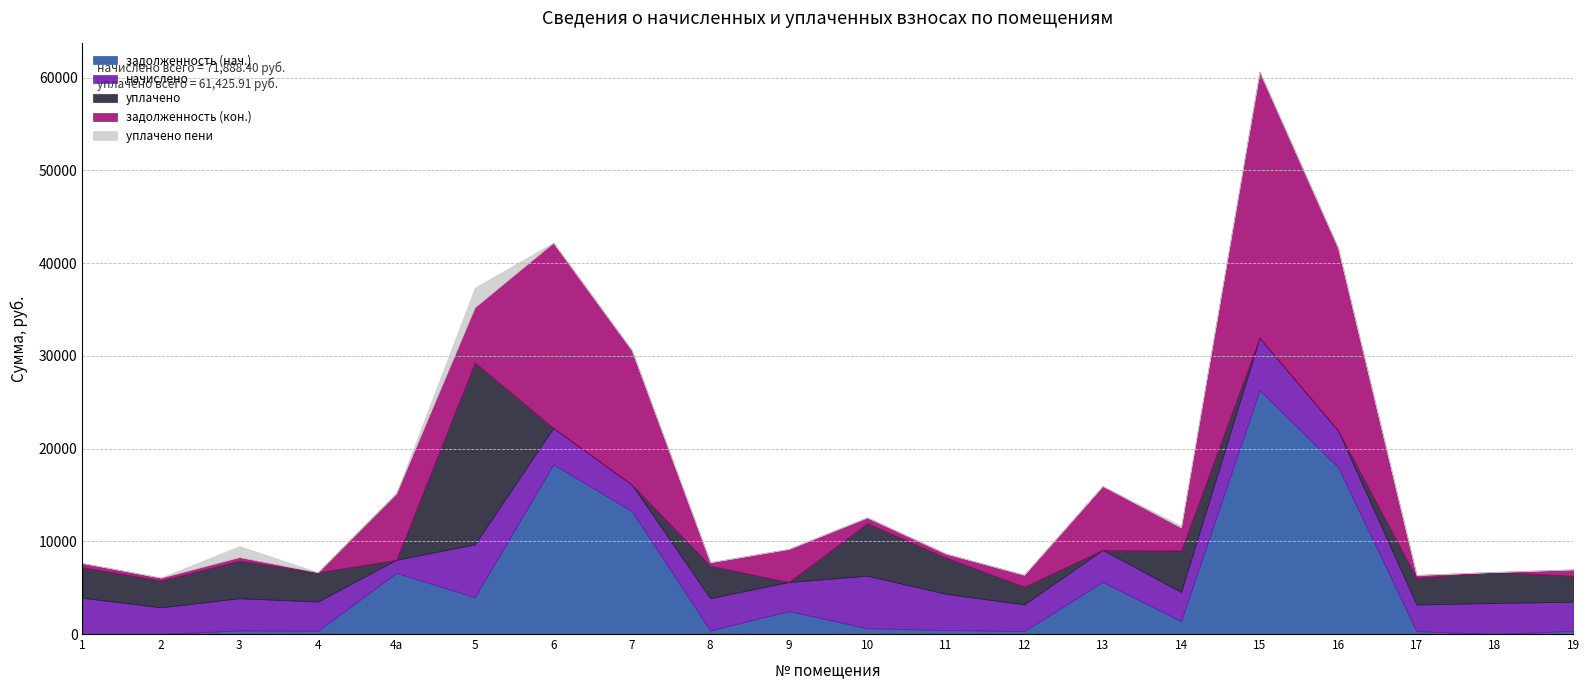

Which series ends up on top after the final intersection of уплачено пени and задолженность (кон.)?

уплачено пени